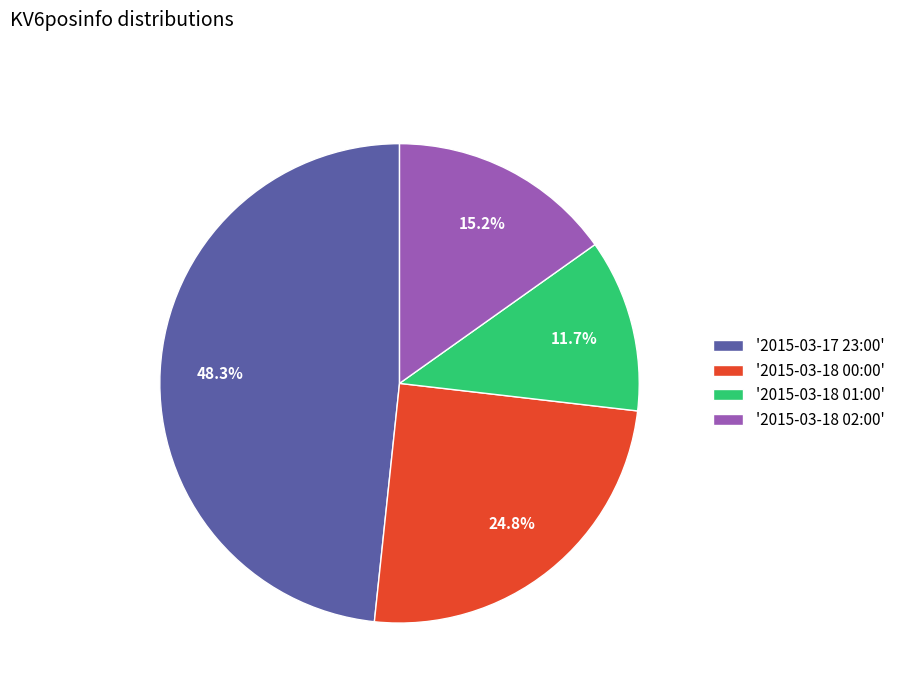

Does any single category account for the majority?

No